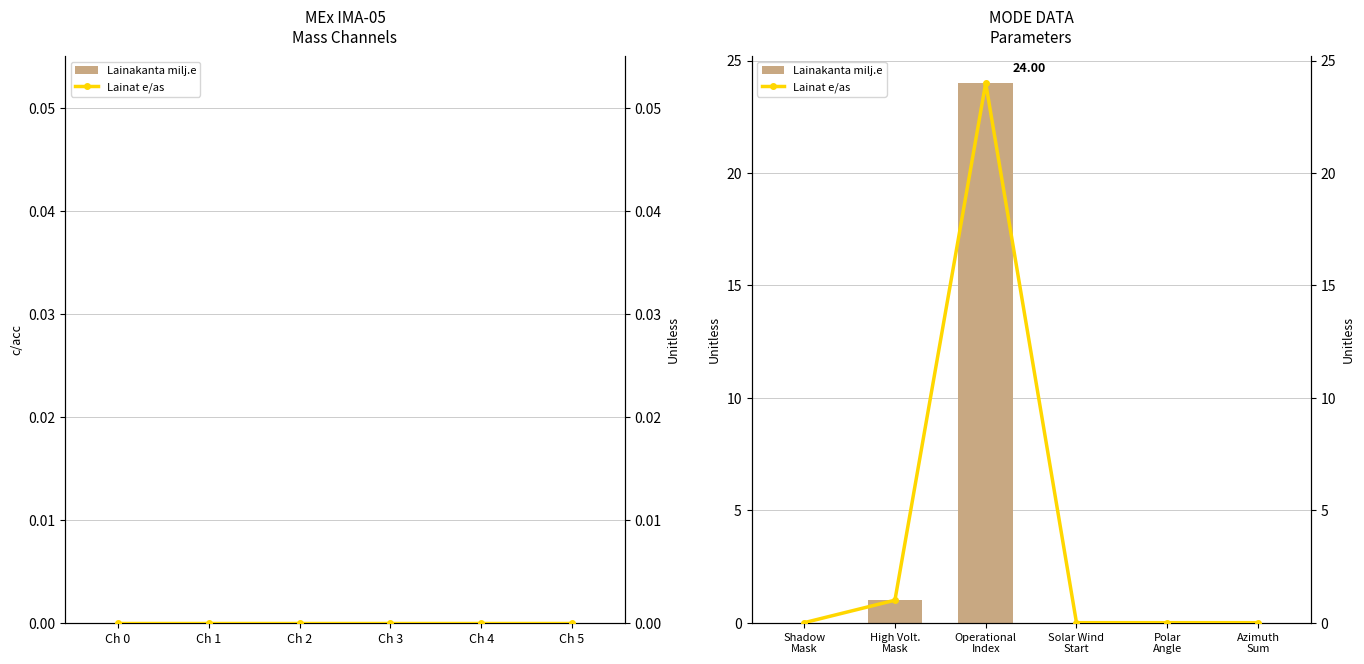

What is the maximum value shown in the chart?

24